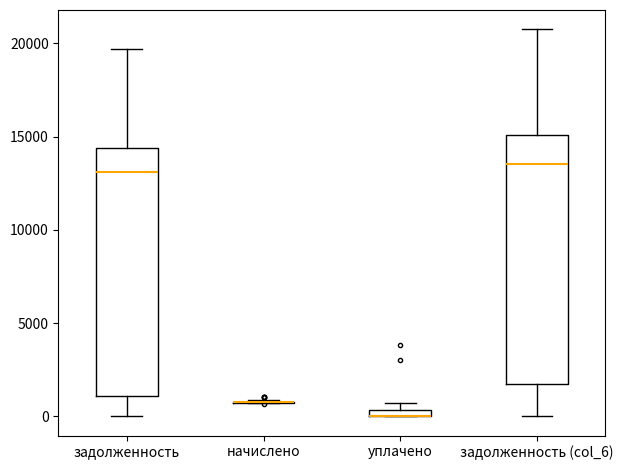

Where does the lower whisker of the box for задолженность (col_6) end on the y-axis? The values are not printed on the chart, so give them approximately, as read against the axis.

0